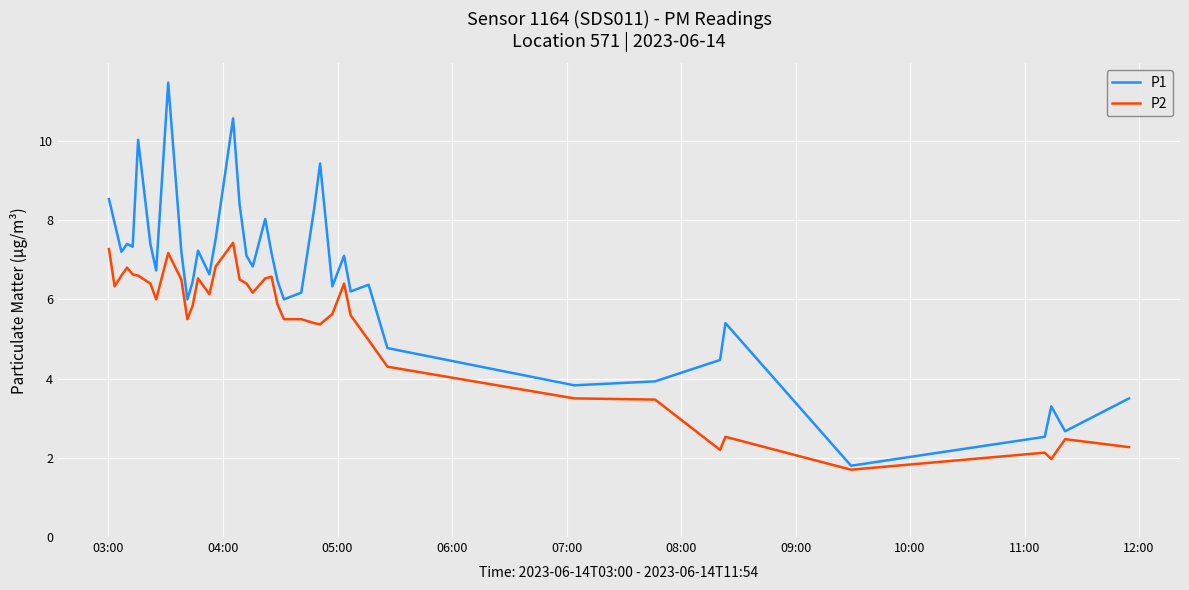

True or false: P1 and P2 intersect in this chart.

False